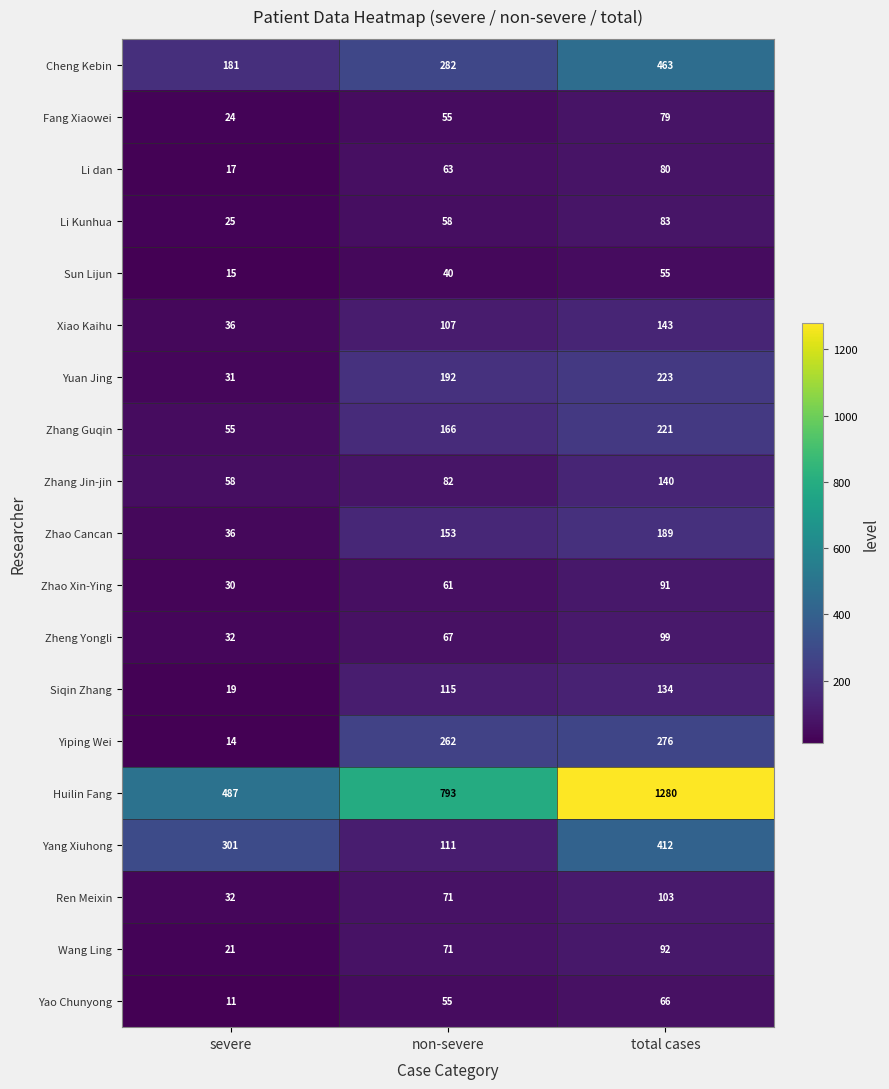

True or false: Li Kunhua has a value of 83 at total cases.

True